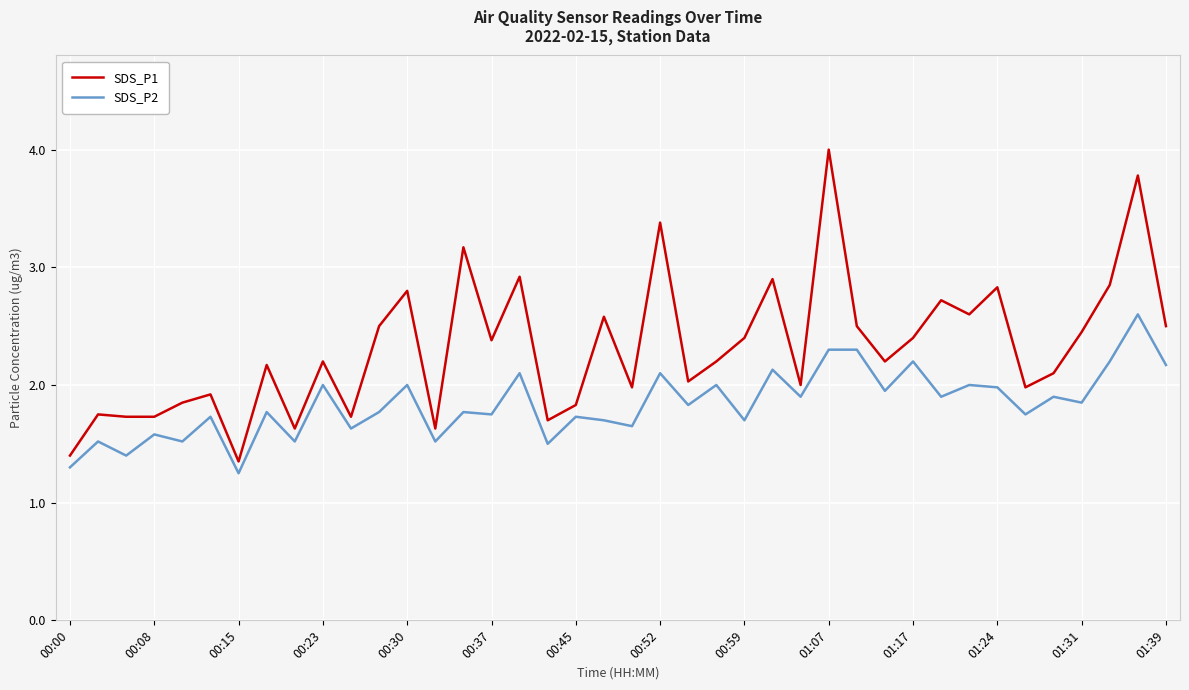

Which series has the largest range (max minus min)?

SDS_P1